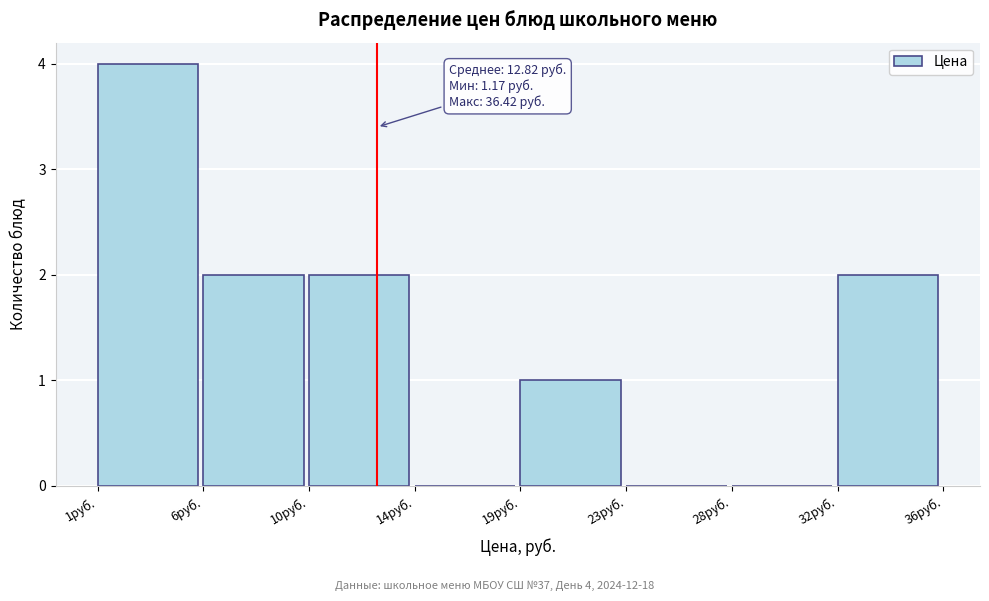

Reading right to left, transcribe all the data shown in this chart.

32руб.=2	28руб.=0	23руб.=0	19руб.=1	14руб.=0	10руб.=2	6руб.=2	1руб.=4